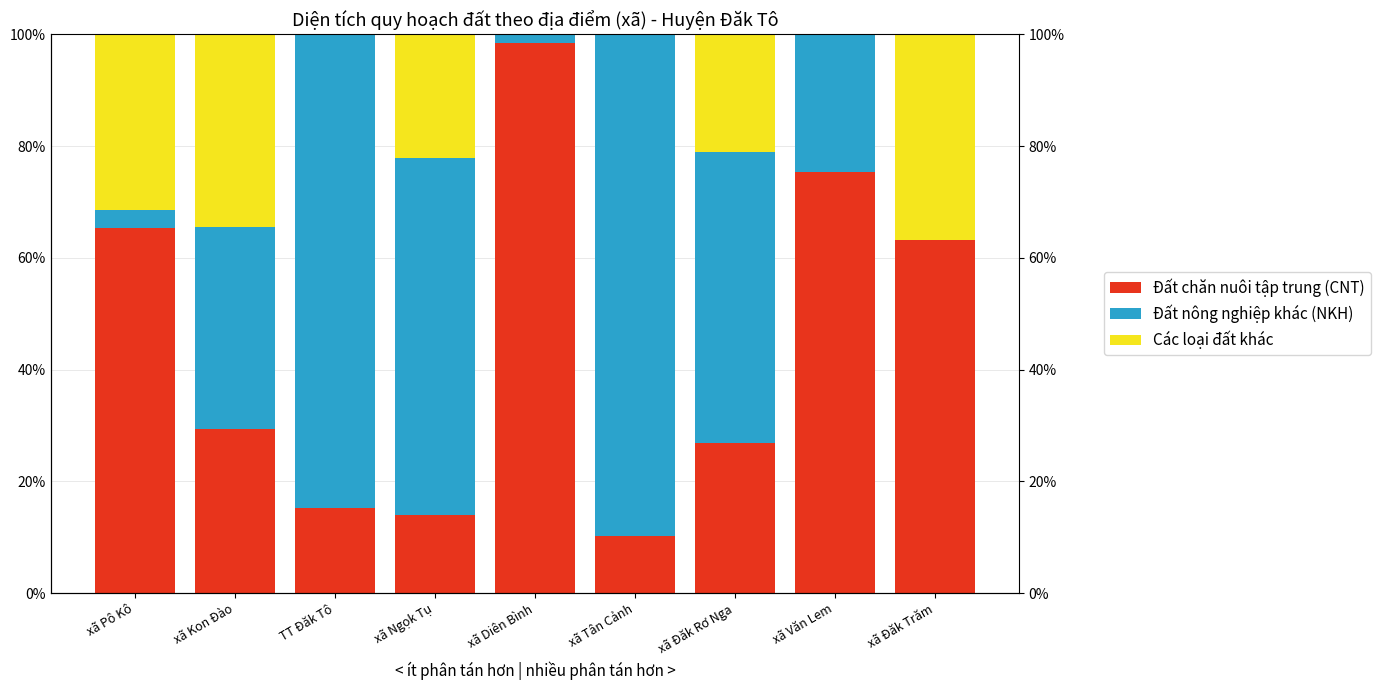

How many groups of bars are there?

9